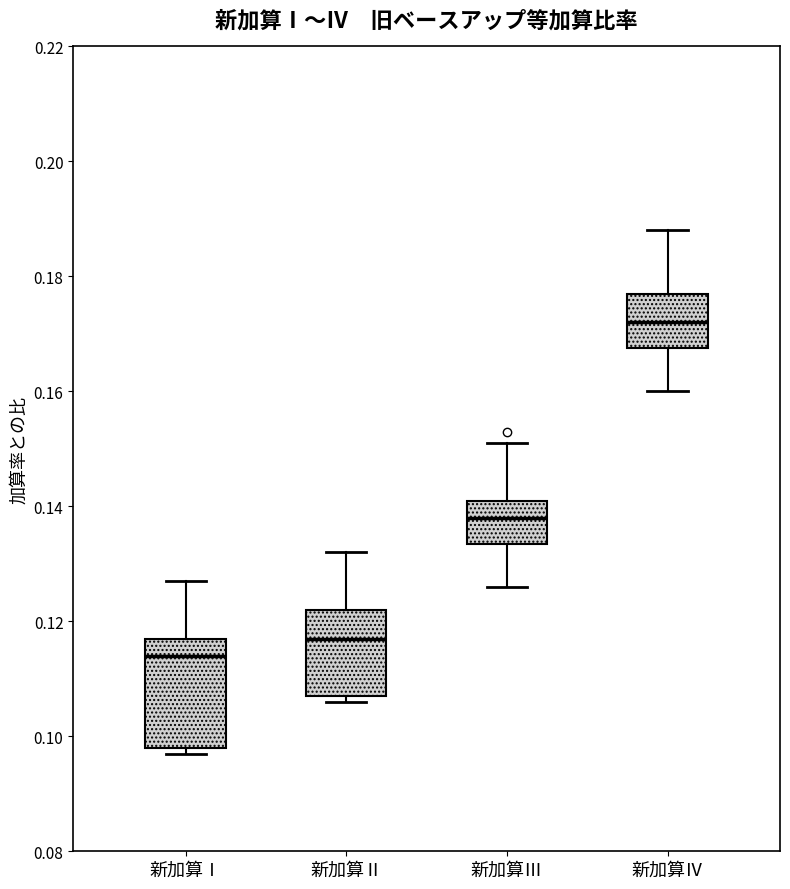

Reading left to right, transcribe this box plot: for each box, give where its median line is, the range the box spans, and where its two whiskers end, as read against the y-axis. The values are not printed on the chart, so give them approximately, as read against the axis.

新加算Ⅰ: median 0.114, box 0.098 to 0.118, whiskers 0.098 (just below the box's lower edge) to 0.128
新加算Ⅱ: median 0.118, box 0.108 to 0.122, whiskers 0.106 to 0.132
新加算Ⅲ: median 0.138, box 0.134 to 0.142, whiskers 0.126 to 0.152
新加算Ⅳ: median 0.172, box 0.168 to 0.178, whiskers 0.160 to 0.188